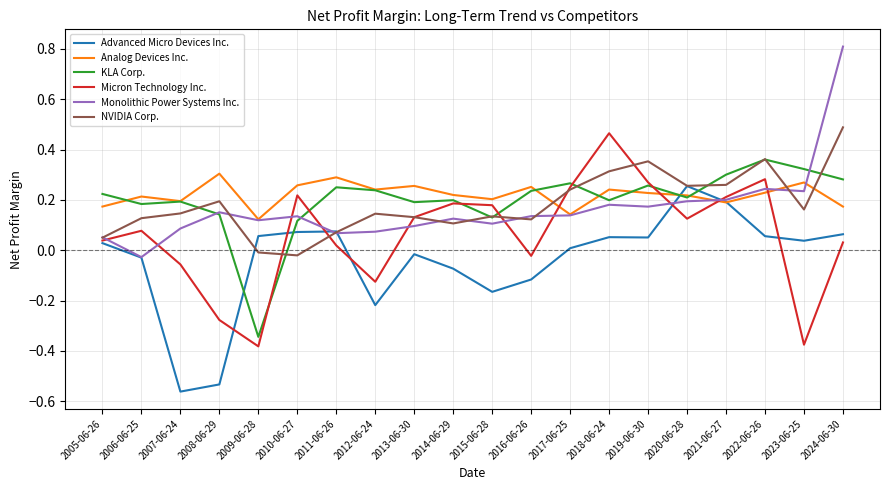

At which category is the sum across all series the highest?

2024-06-30